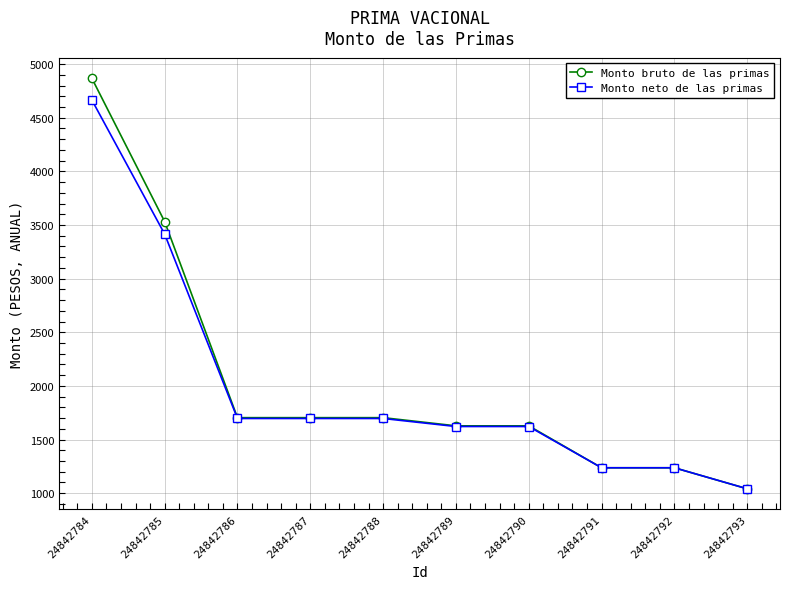

What is the difference between the Monto neto de las primas values at 24842791 and 24842793?

196.0